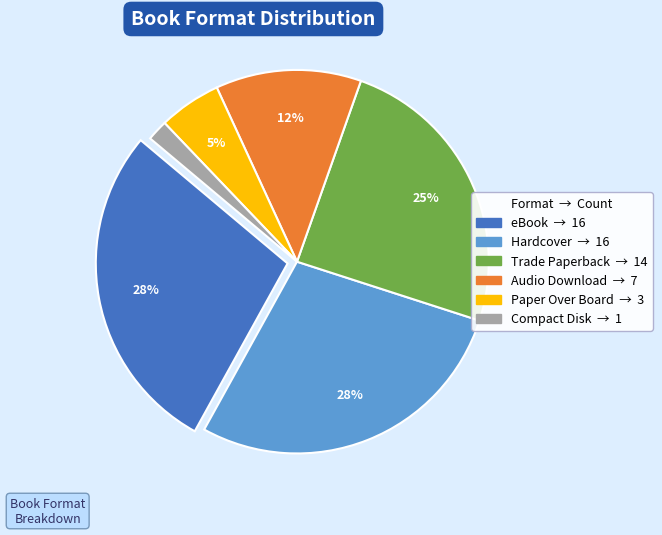

To the nearest percent, what portion does Hardcover represent?

28%